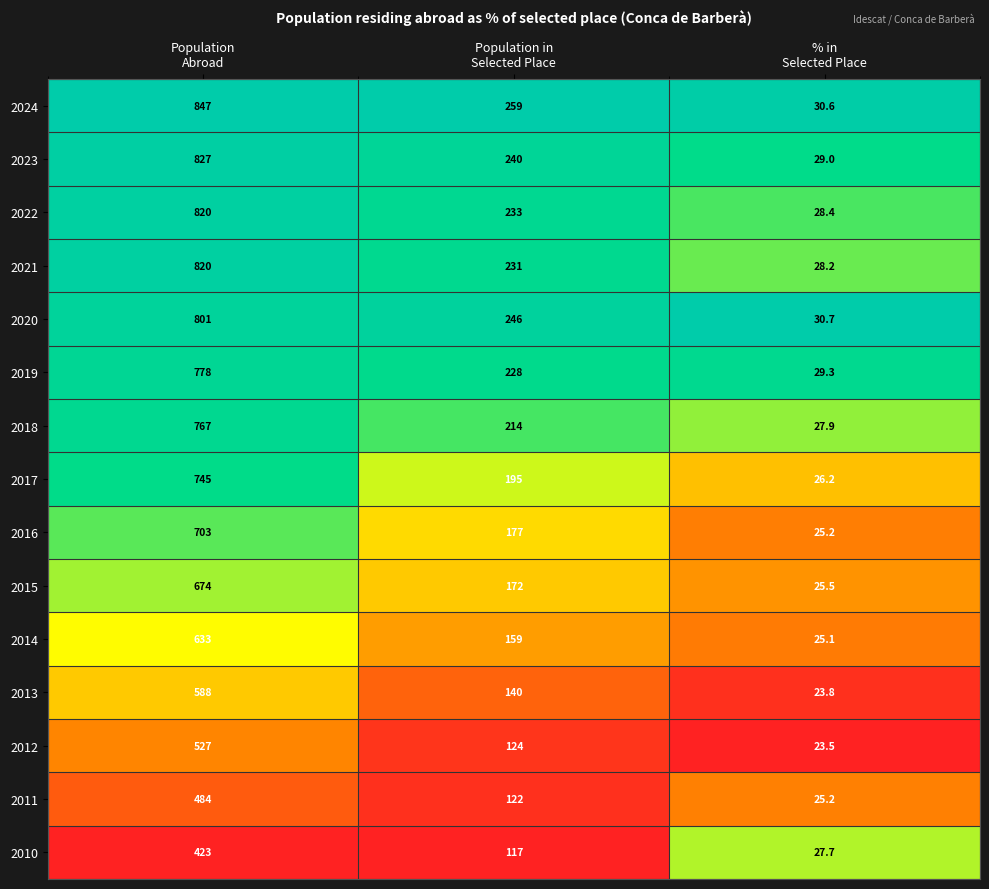

How many series are shown in this chart?

15